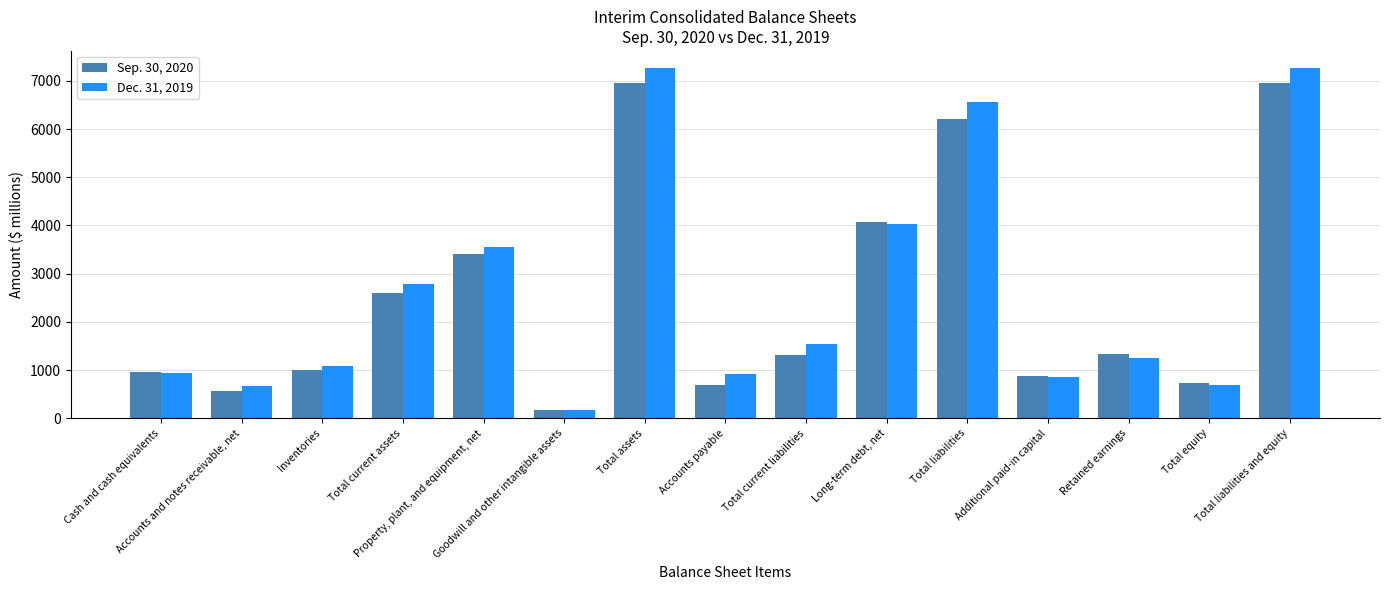

What are all the series names shown in the legend?

Sep. 30, 2020, Dec. 31, 2019